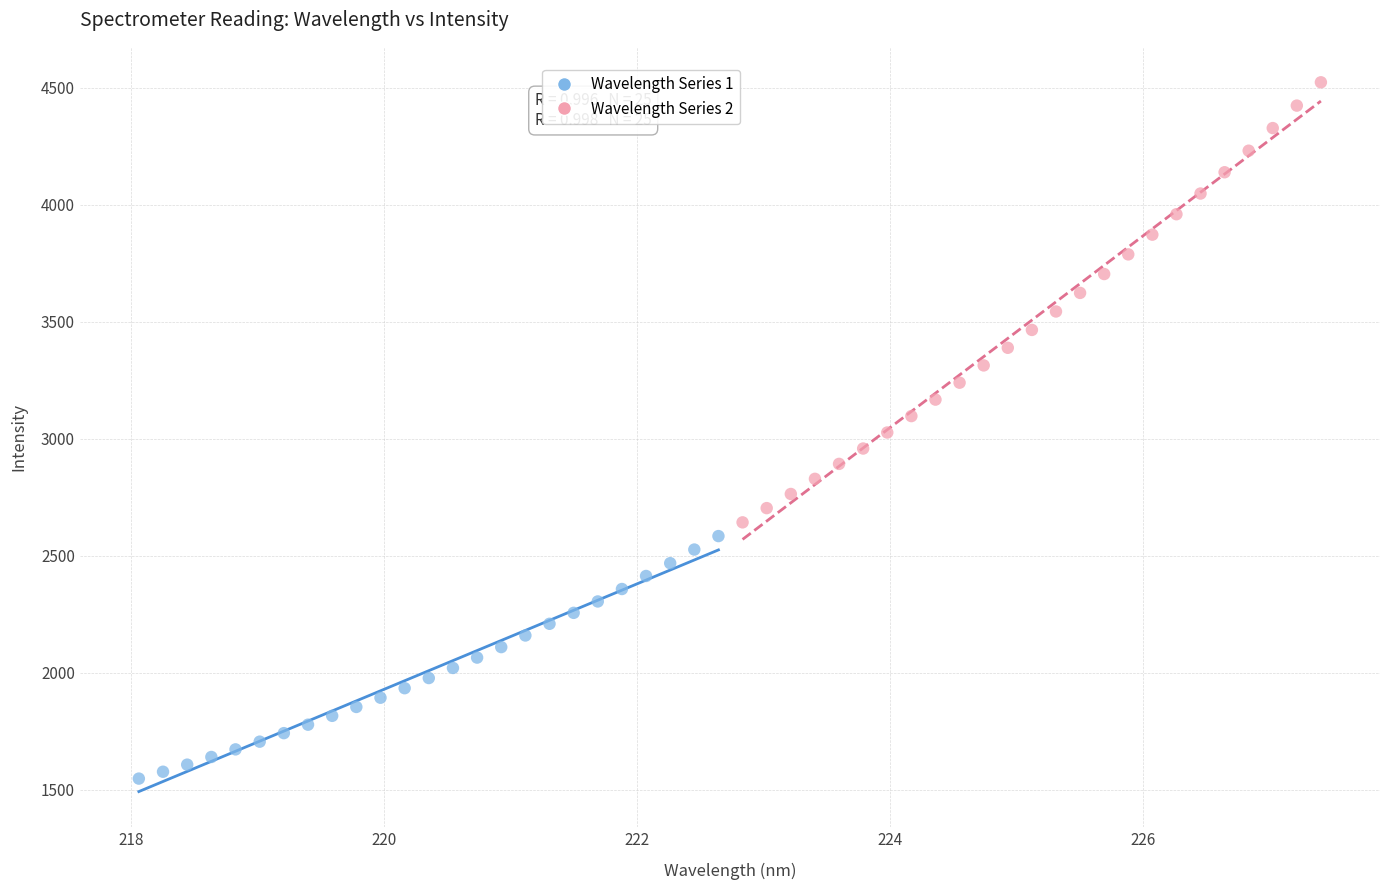

Which series contains the highest Y value?

Wavelength Series 2